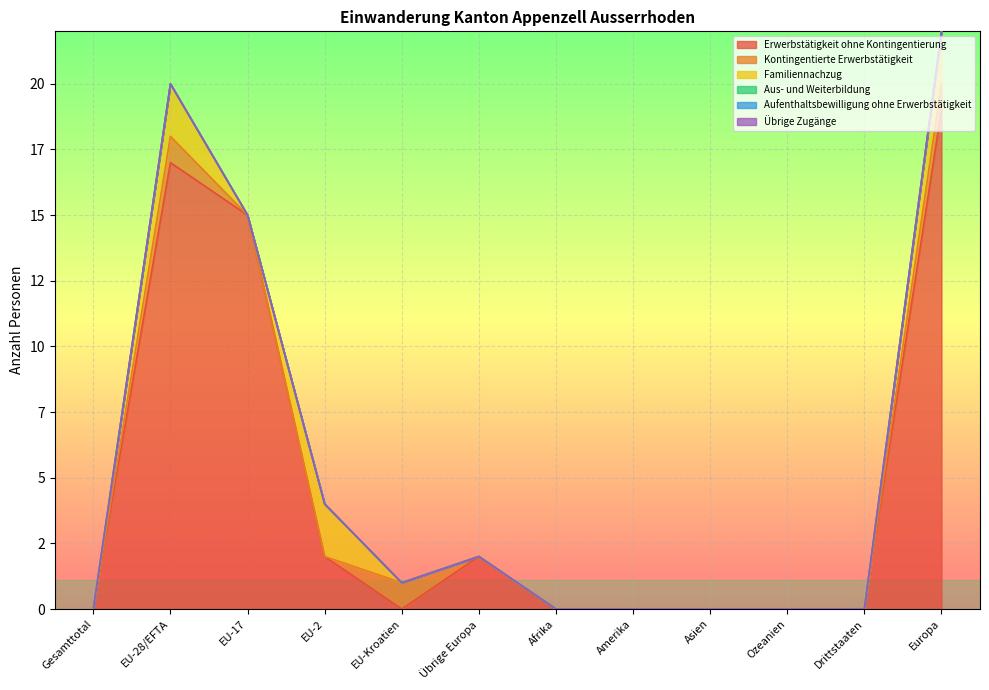

How many interior local peaks does the Familiennachzug series have?

2